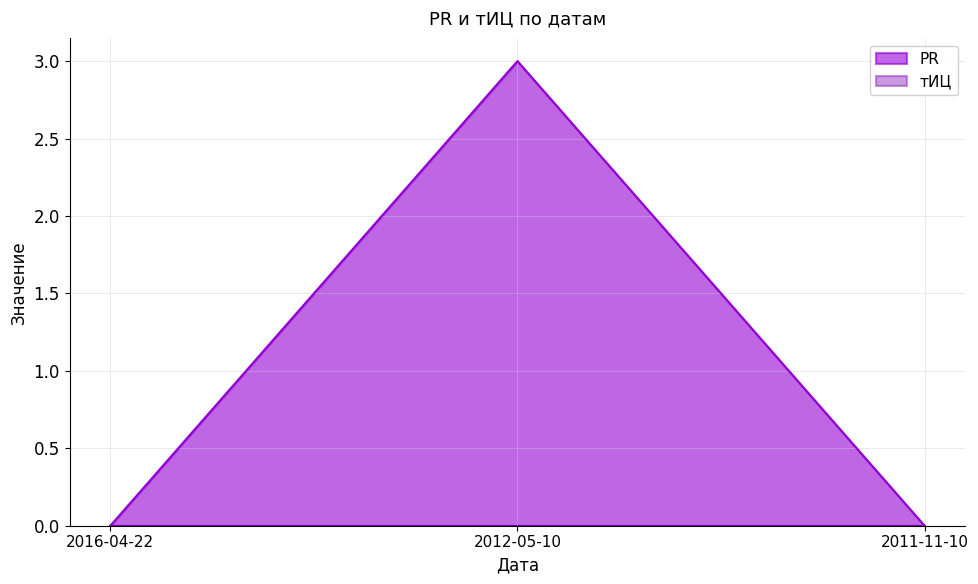

Which category has the highest value across all series?

2012-05-10